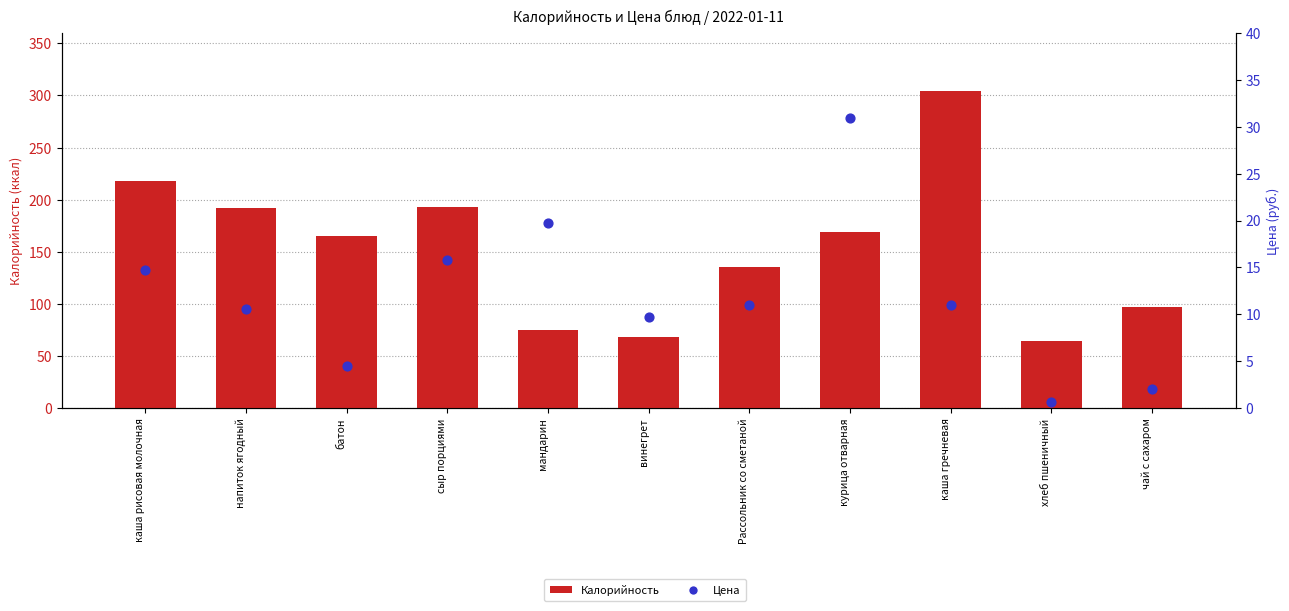

What are all the series names shown in the legend?

Калорийность, Цена